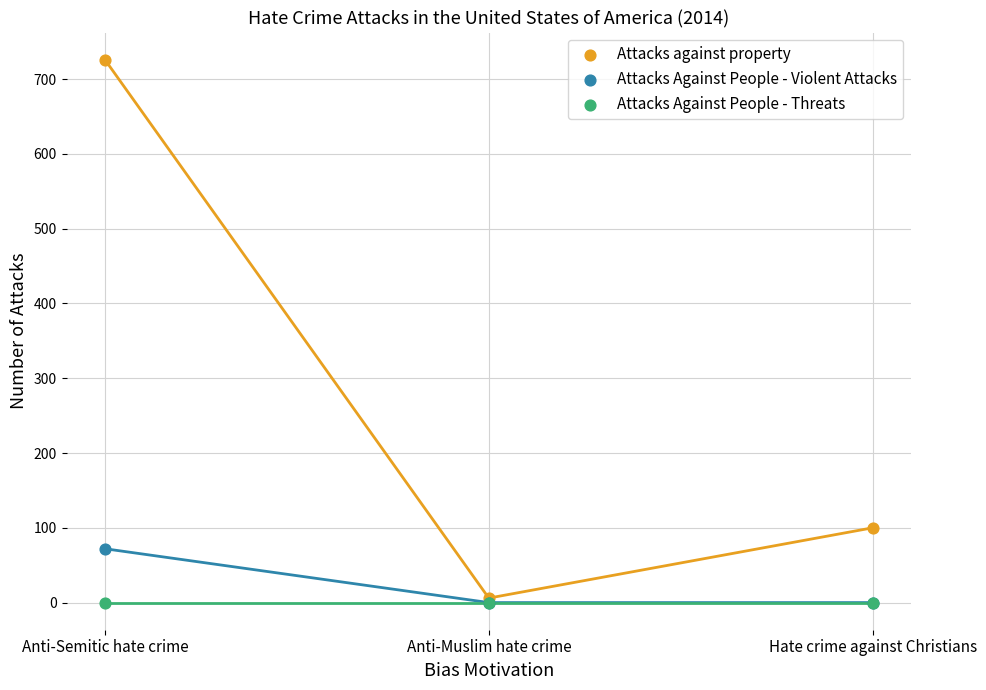

What are all the series names shown in the legend?

Attacks against property, Attacks Against People - Violent Attacks, Attacks Against People - Threats